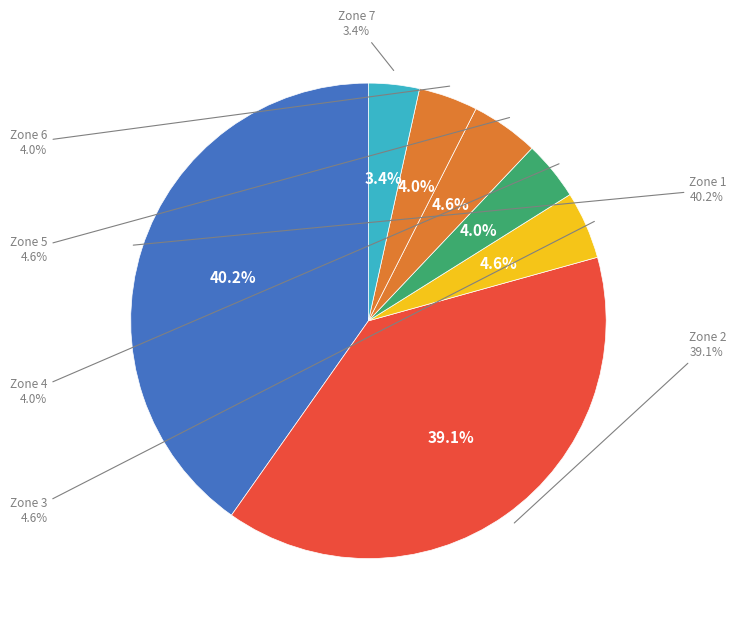

To the nearest percent, what is the difference between the Zone 4 and Zone 5 slice percentages?

1%